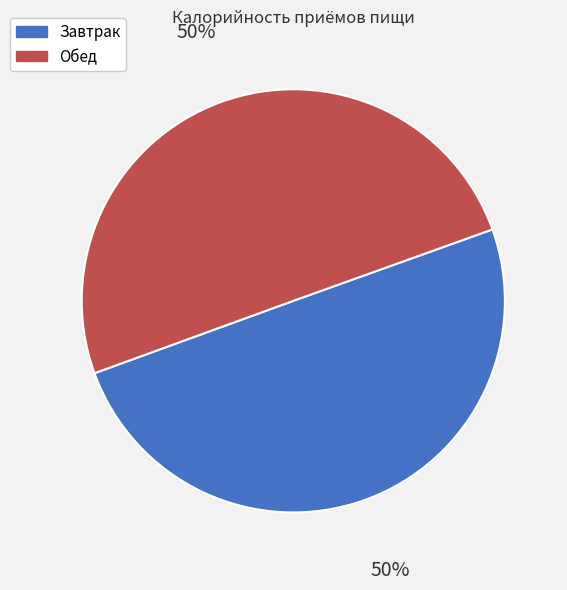

The Обед slice represents 50% of the pie. True or false?

True